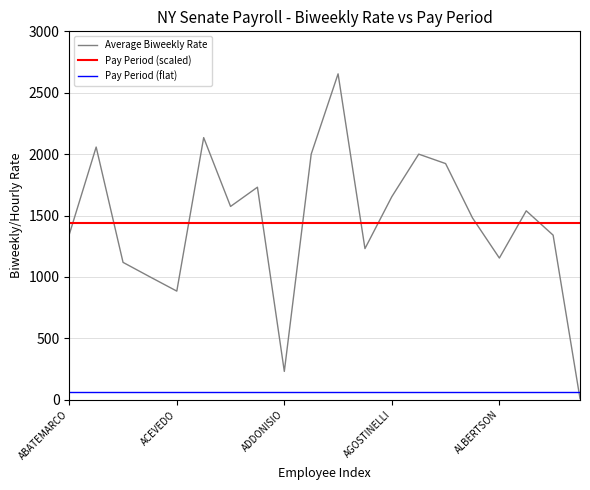

Rank the series by their maximum value, from lowest to highest.

Pay Period (flat), Pay Period (scaled), Average Biweekly Rate